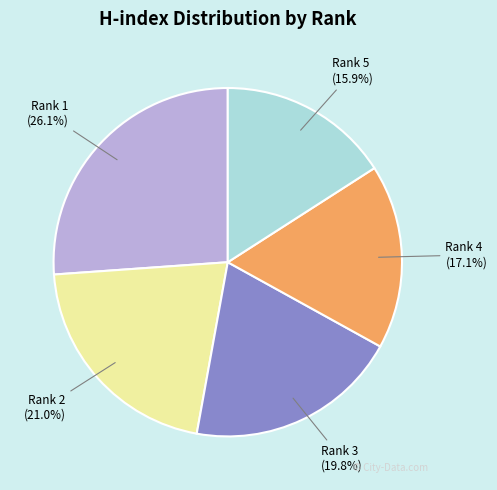

Between Rank 2 (21.0%) and Rank 5 (15.9%), which is larger?

Rank 2 (21.0%)